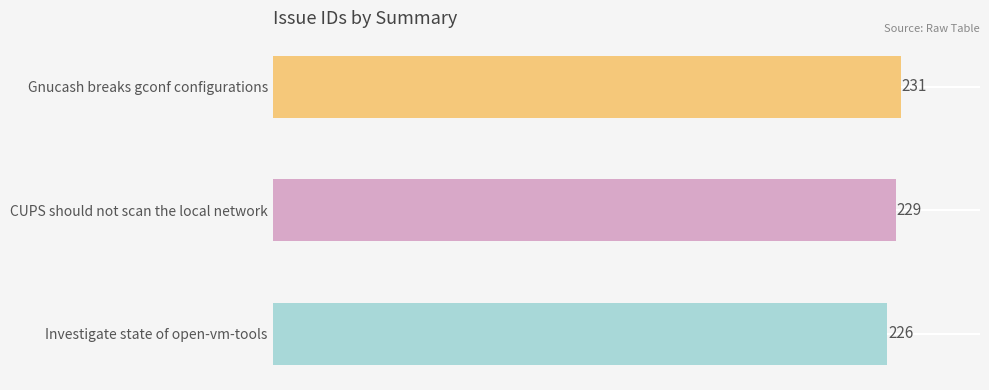

Rank the categories by value from highest to lowest.

Gnucash breaks gconf configurations, CUPS should not scan the local network, Investigate state of open-vm-tools